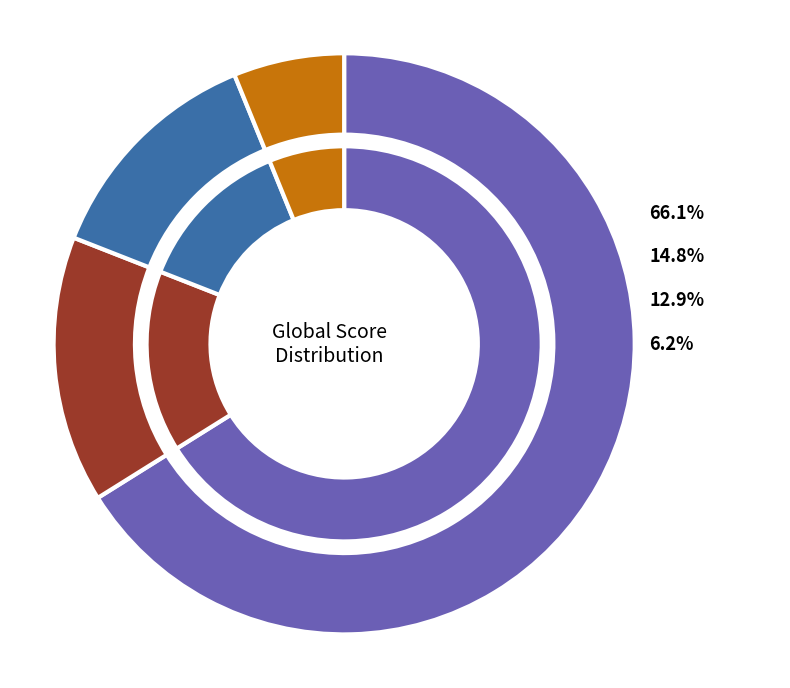

Count the number of slices in the pie.

4